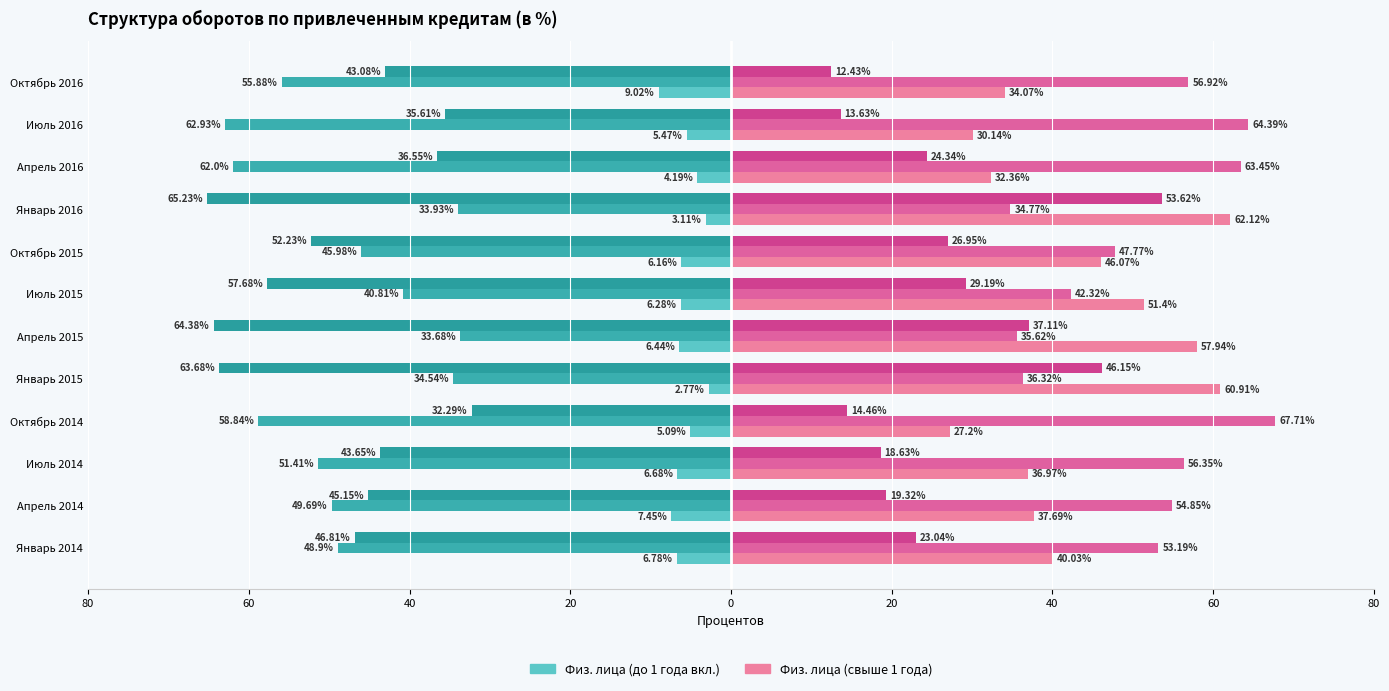

Reading left to right, transcribe all the data shown in this chart.

до востребования (col_1): -6.8	-7.5	-6.7	-5.1	-2.8	-6.4	-6.3	-6.2	-3.1	-4.2	-5.5	-9.0
от 1 года до 3 лет (col_9): -48.9	-49.7	-51.4	-58.8	-34.5	-33.7	-40.8	-46.0	-33.9	-62.0	-62.9	-55.9
до 1 года вкл (col_7): -46.8	-45.1	-43.6	-32.3	-63.7	-64.4	-57.7	-52.2	-65.2	-36.5	-35.6	-43.1
до 1 года кроме (col_8): 40.0	37.7	37.0	27.2	60.9	57.9	51.4	46.1	62.1	32.4	30.1	34.1
свыше 1 года (col_11): 53.2	54.9	56.4	67.7	36.3	35.6	42.3	47.8	34.8	63.5	64.4	56.9
от 181 дня до 1 года (col_5): 23.0	19.3	18.6	14.5	46.1	37.1	29.2	26.9	53.6	24.3	13.6	12.4